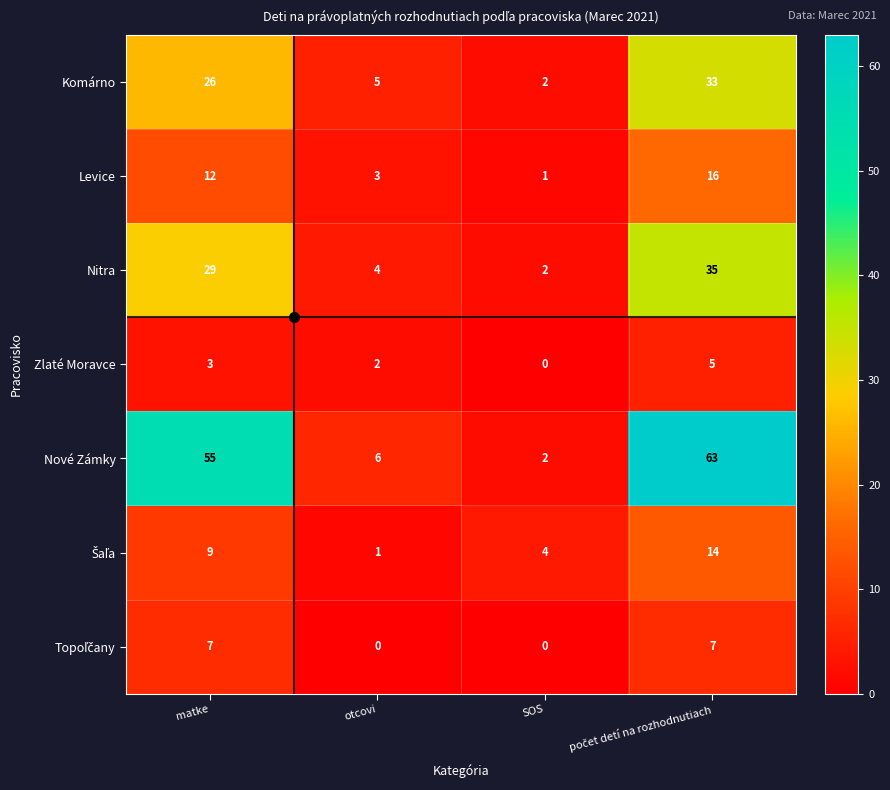

How many data points does each series have?

4